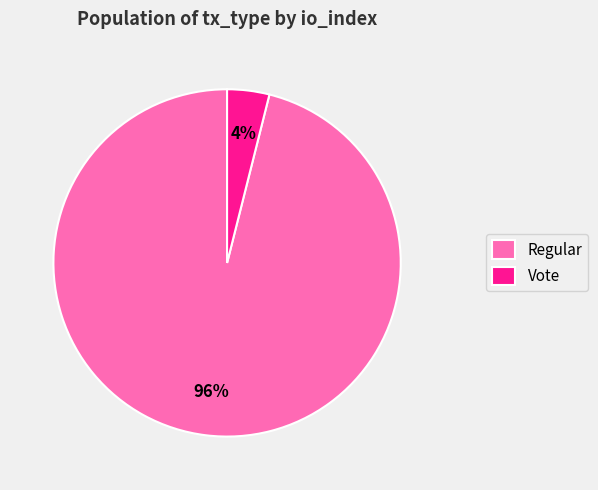

To the nearest percent, what portion does Vote represent?

4%